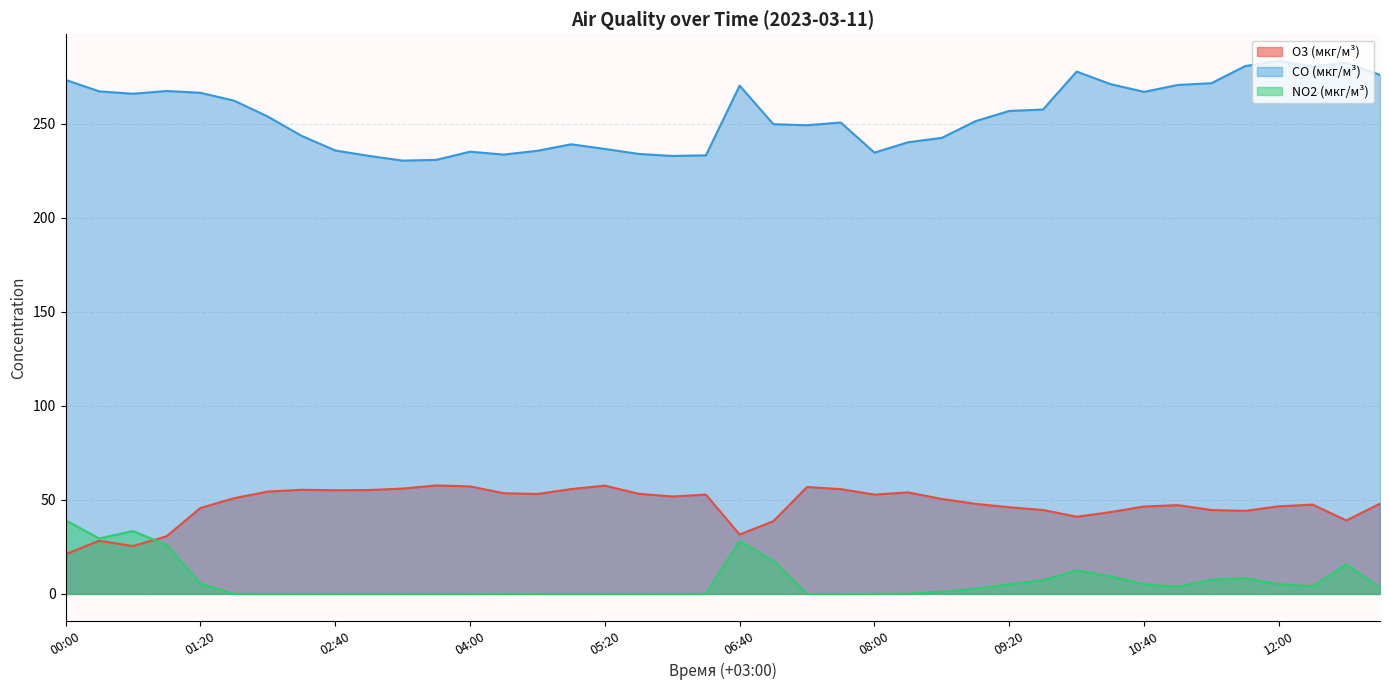

Where does the CO (мкг/м³) series first go above 253?

00:00